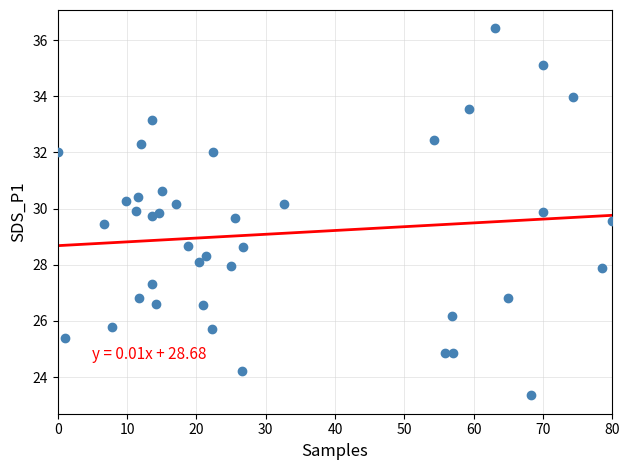

What is the range of Y values (max minus min)?

13.1